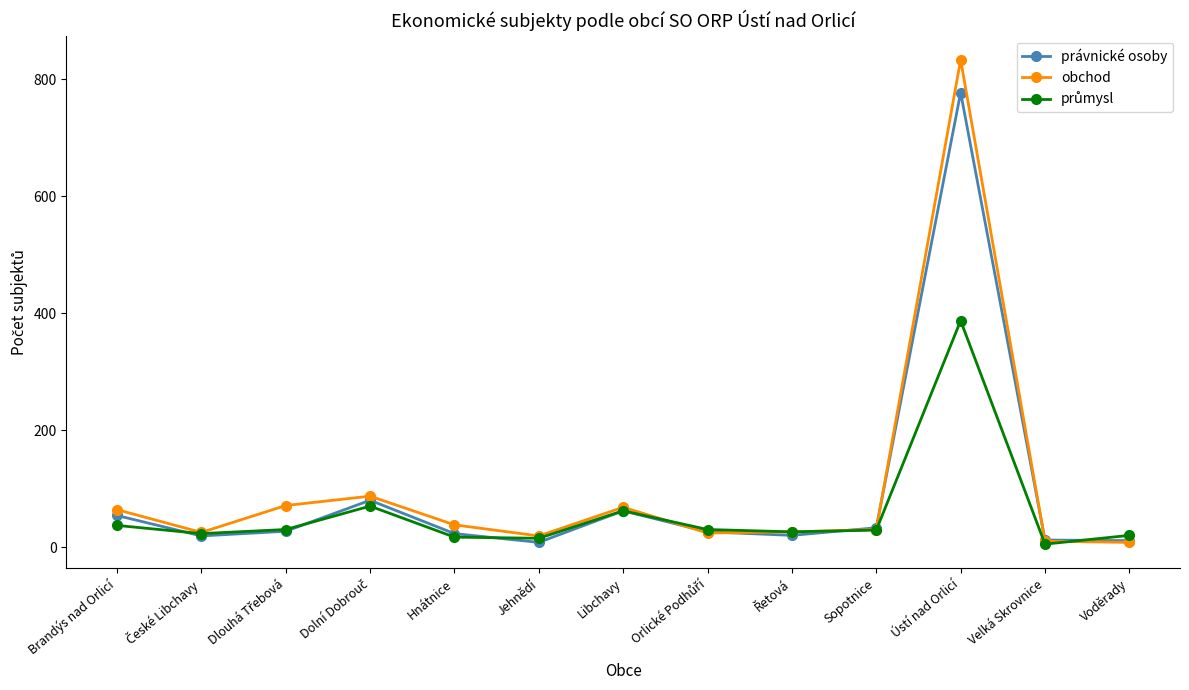

Which series has the widest spread of values?

obchod